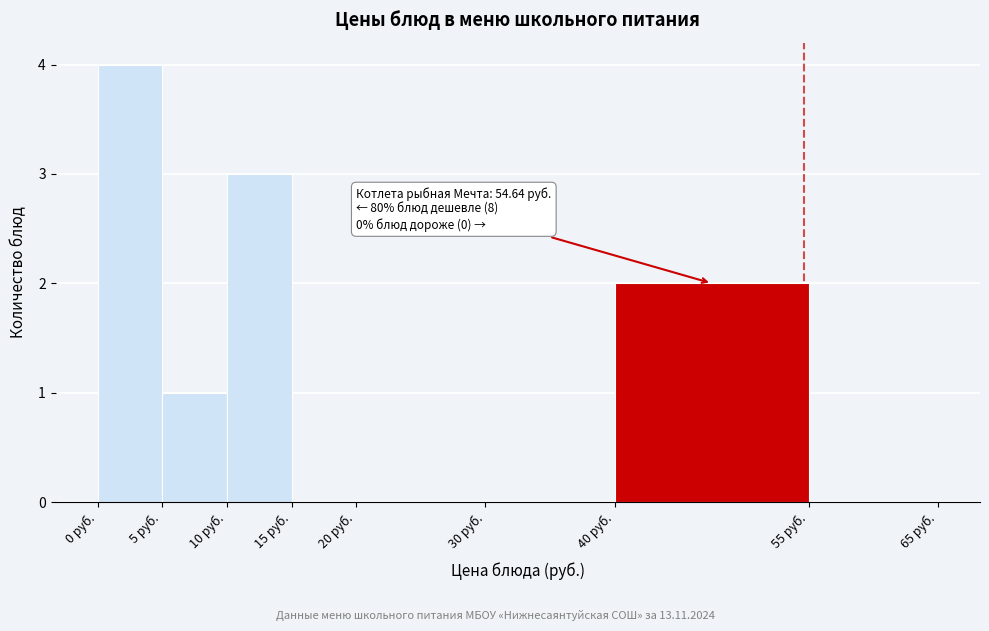

Which range on the x-axis has the tallest bar?

0 to 5